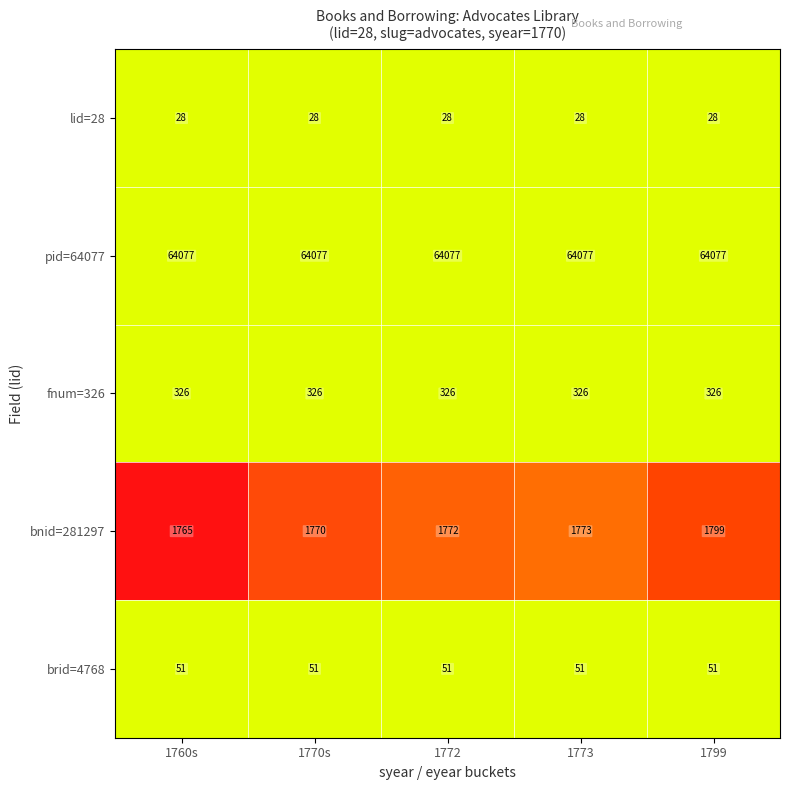

What is the difference between the second highest and second lowest values in the bnid=281297 series?

3